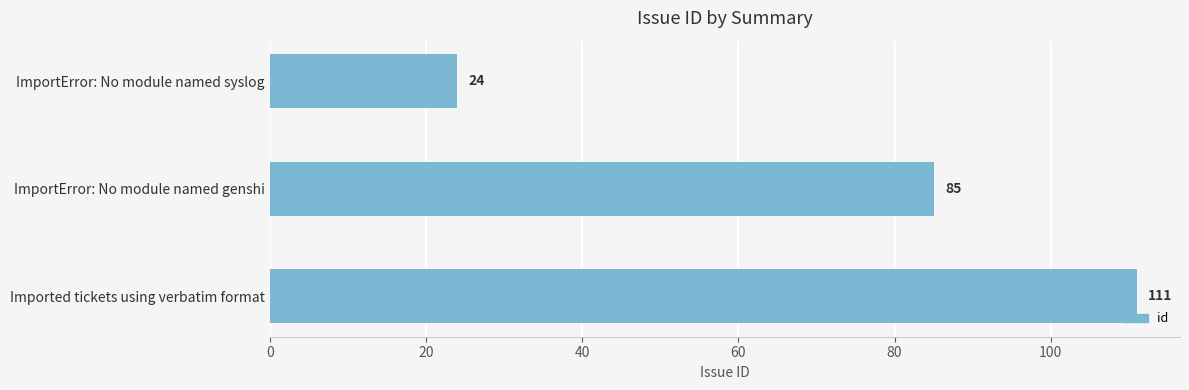

What is the label of the 2nd bar from the bottom?

ImportError: No module named genshi